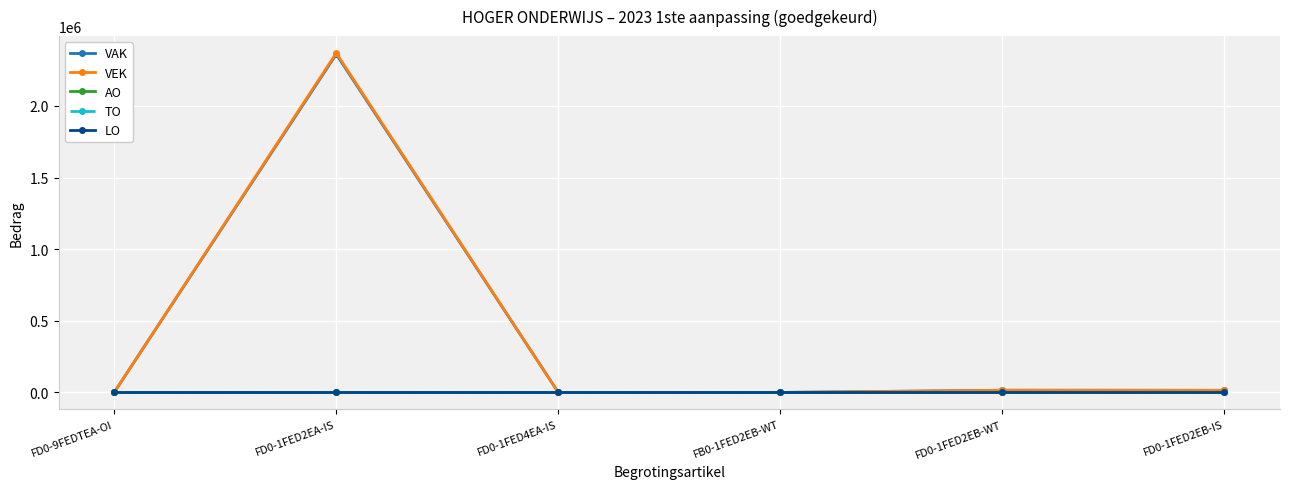

Is this an area chart (filled region under the line)?

No